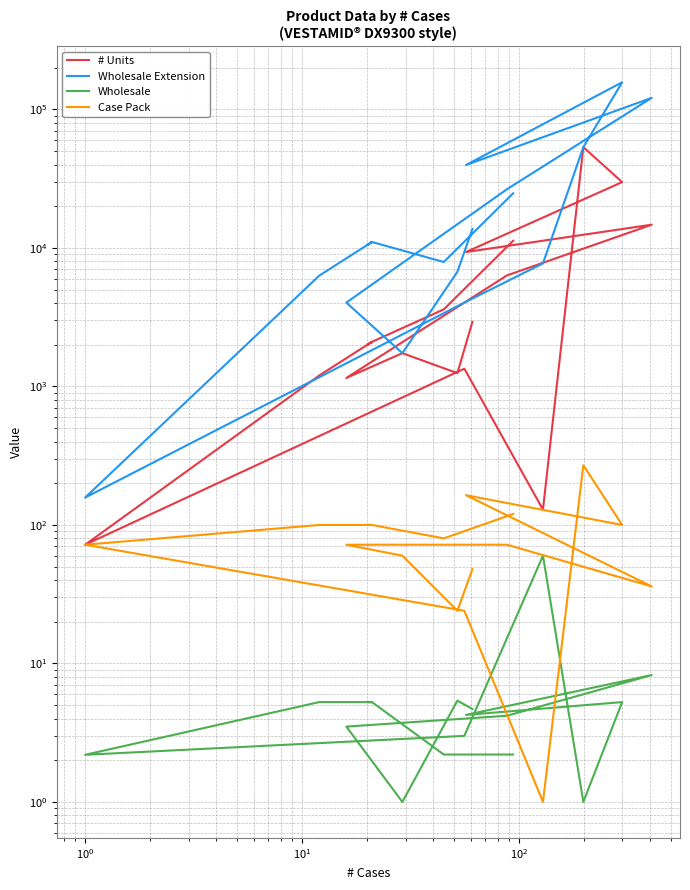

Is it true that Wholesale Extension equals 3548.9 at 14?

False